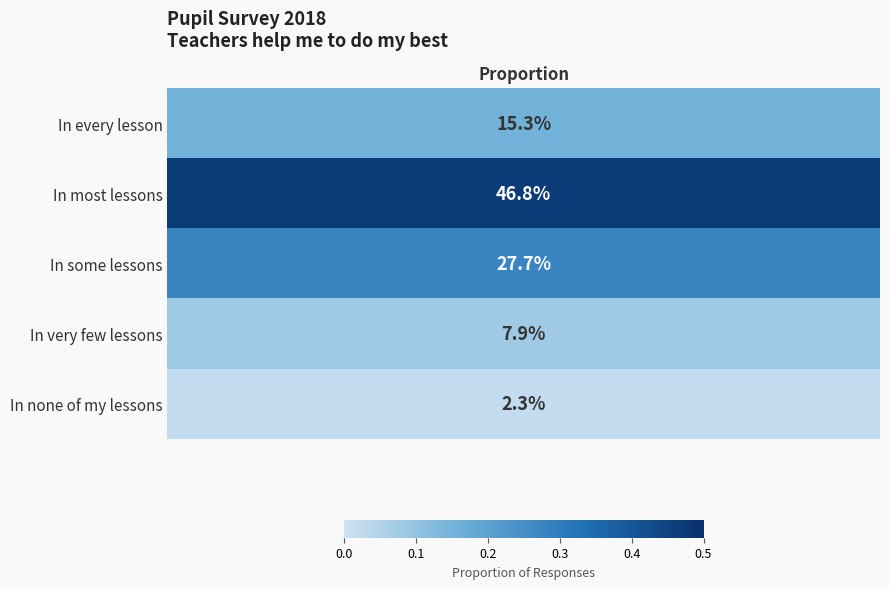

The chart shows a value of 0.2 at In every lesson. True or false?

False